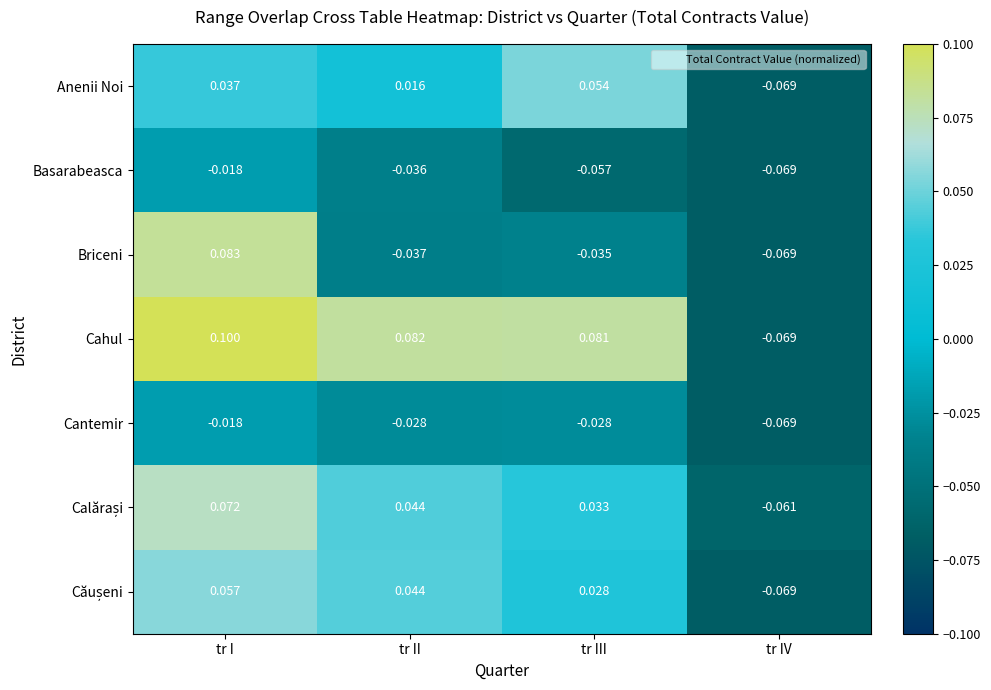

What is the total value across all series at tr II?

0.1